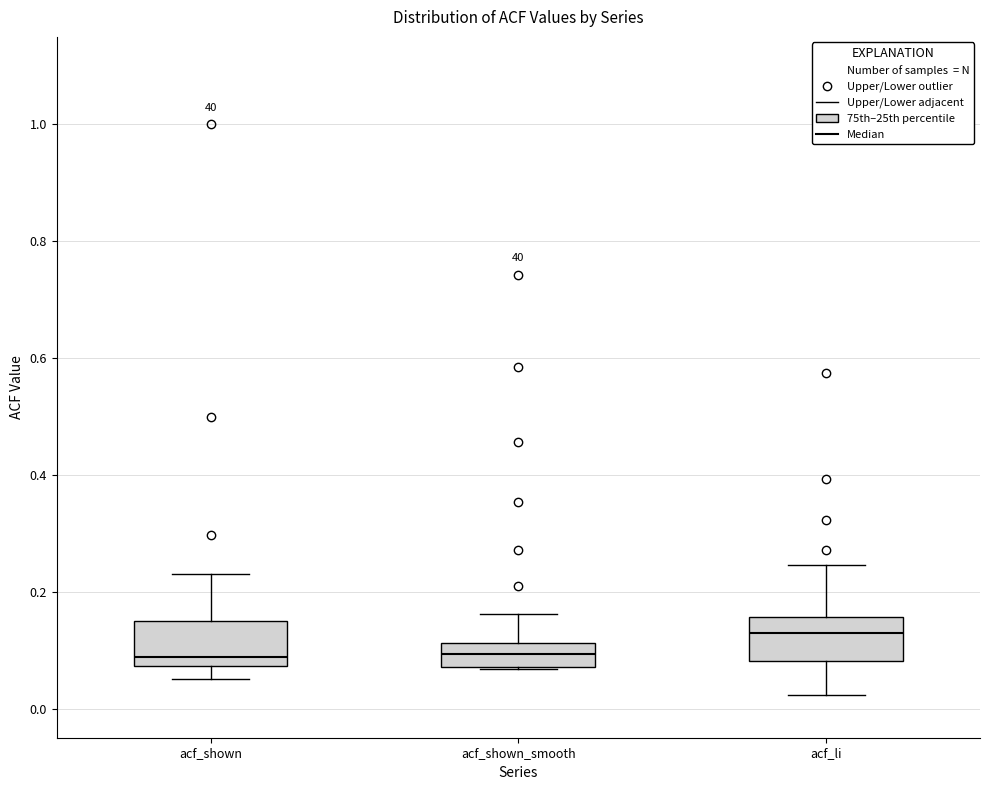

Reading left to right, transcribe this box plot: for each box, give where its median line is, the range the box spans, and where its two whiskers end, as read against the y-axis. The values are not printed on the chart, so give them approximately, as read against the axis.

acf_shown: median 0.08 (just above the box's lower edge), box 0.08 to 0.16, whiskers 0.06 to 0.24
acf_shown_smooth: median 0.10, box 0.08 to 0.12, whiskers 0.06 to 0.16
acf_li: median 0.12, box 0.08 to 0.16, whiskers 0.02 to 0.24